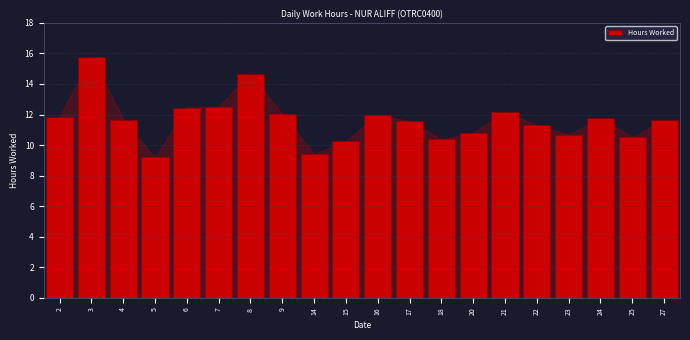

Reading right to left, extract all data points from this chart.

11.7	10.5	11.8	10.7	11.3	12.2	10.8	10.4	11.6	12.0	10.3	9.4	12.0	14.7	12.5	12.5	9.2	11.7	15.8	11.9